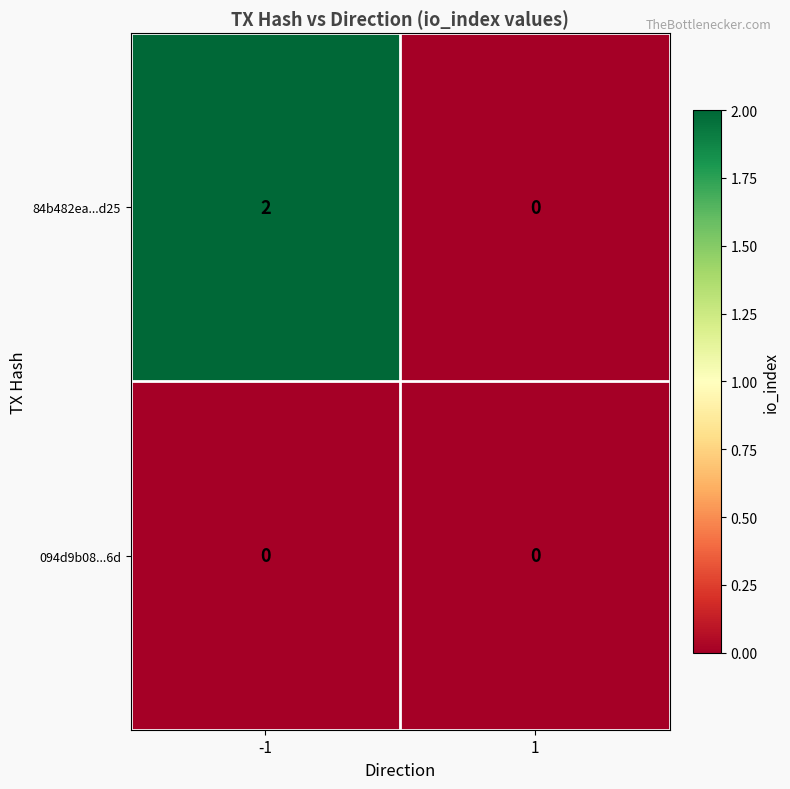

Which series has the largest range (max minus min)?

84b482ea...d25